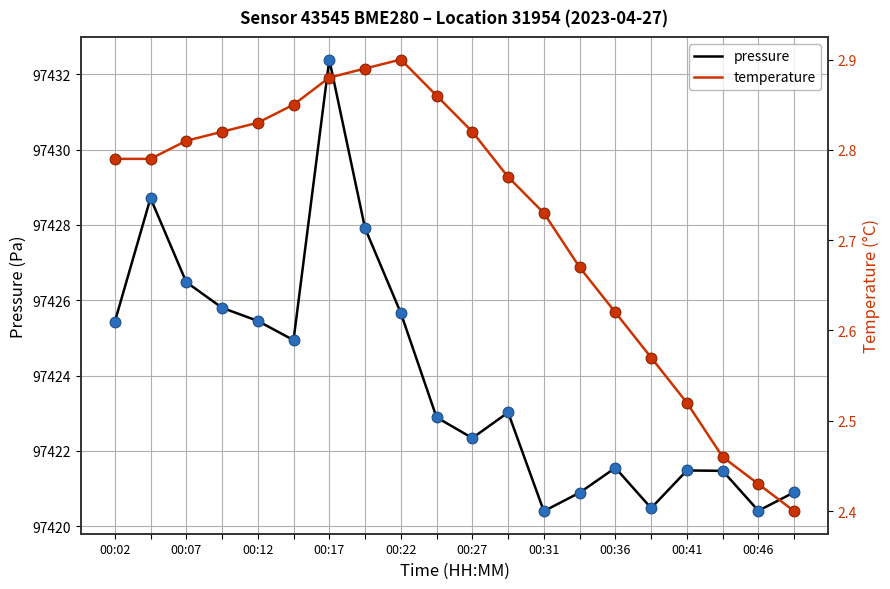

Which series has the largest total across all categories?

pressure